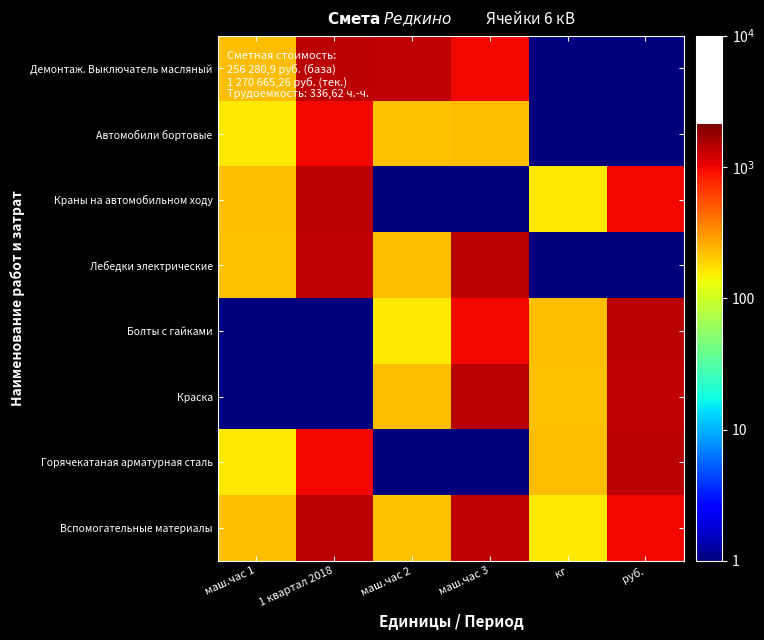

What is the smallest value displayed?

0.5